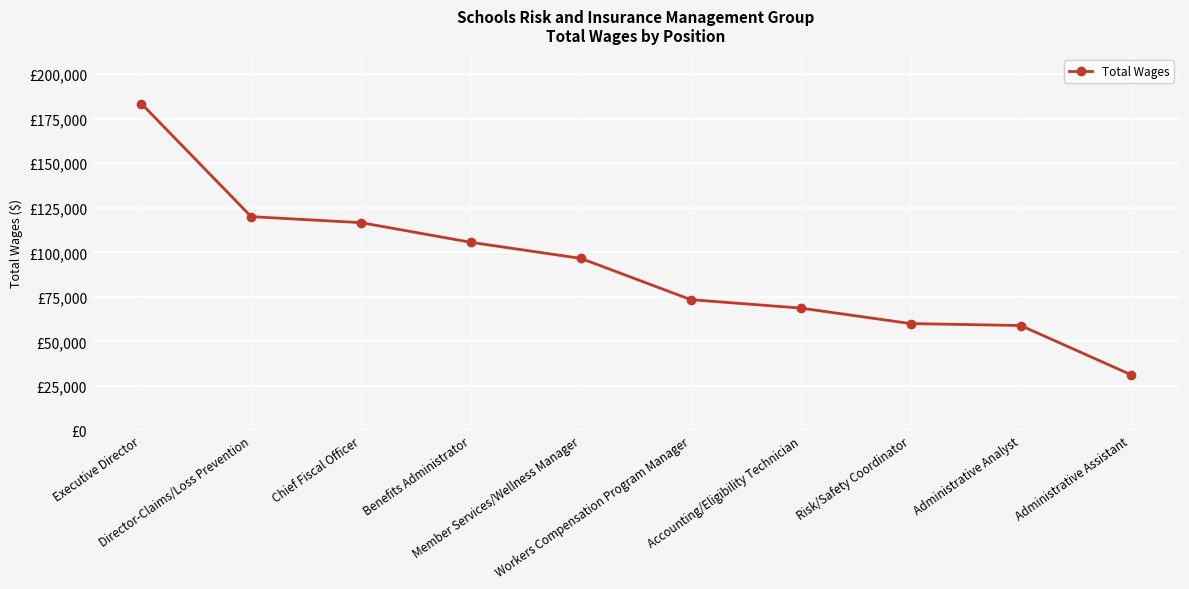

Reading left to right, transcribe all the data shown in this chart.

Executive Director=183529	Director-Claims/Loss Prevention=120035	Chief Fiscal Officer=116660	Benefits Administrator=105620	Member Services/Wellness Manager=96585	Workers Compensation Program Manager=73433	Accounting/Eligibility Technician=68704	Risk/Safety Coordinator=60005	Administrative Analyst=58932	Administrative Assistant=31417